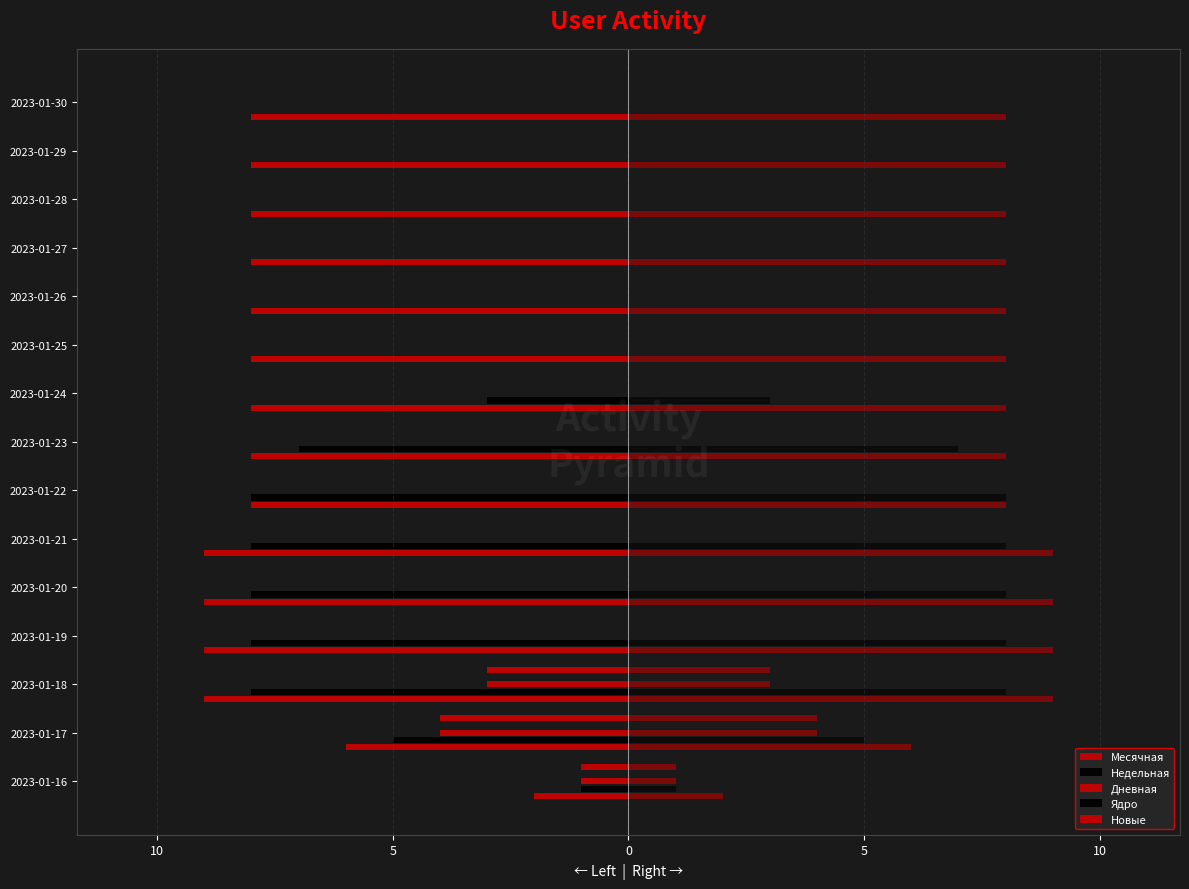

Is it true that Новые equals 2.5 at 2023-01-25?

False